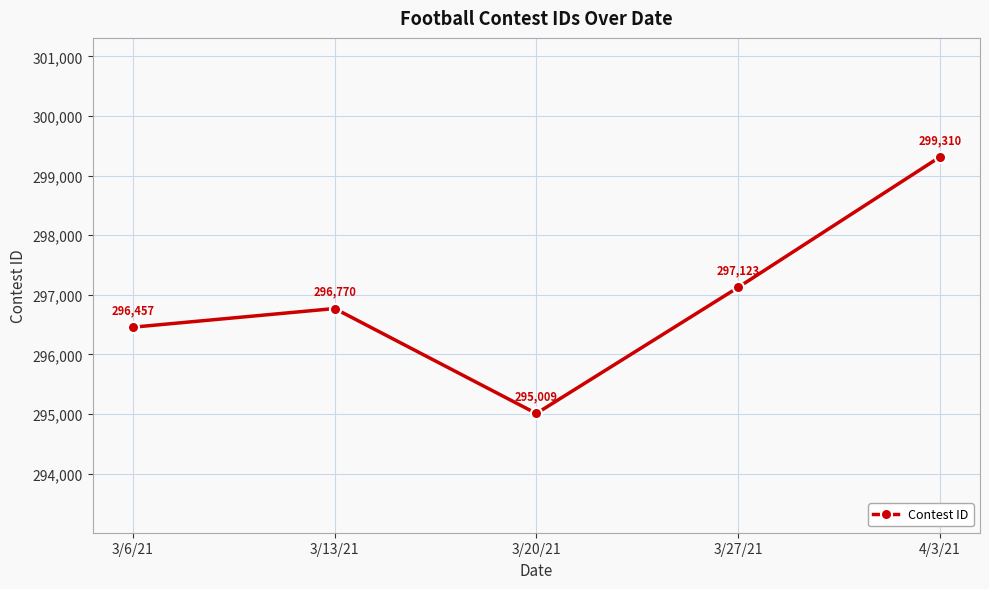

What is the difference between the maximum and minimum values?

4301